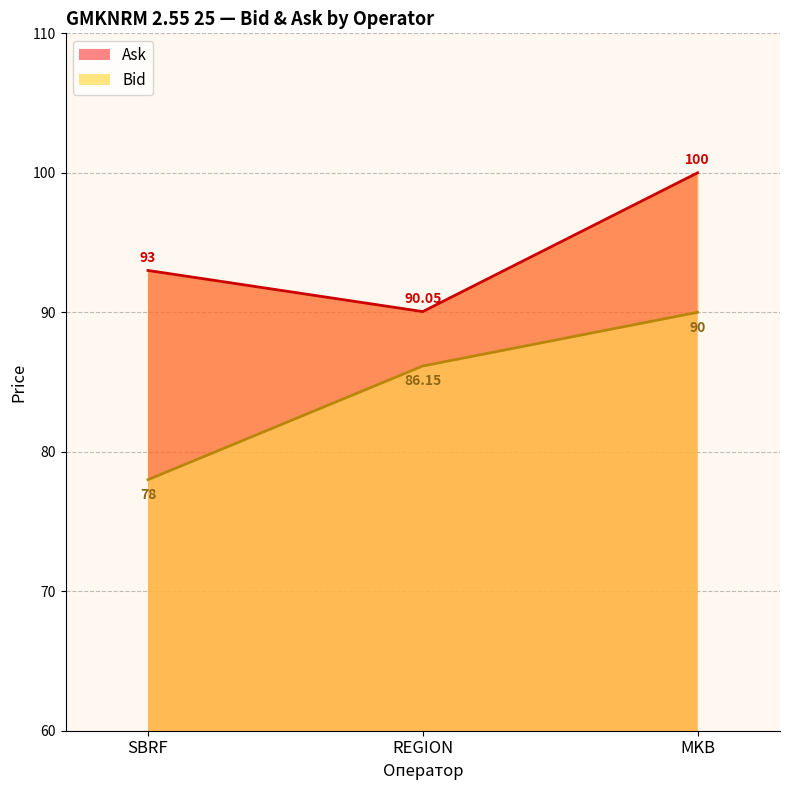

What are all the series names shown in the legend?

Bid, Ask